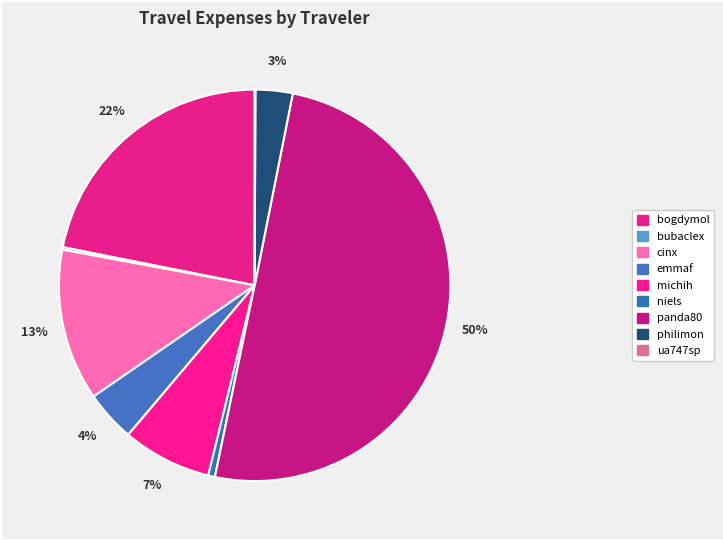

Rank the categories by value from lowest to highest.

ua747sp, bubaclex, niels, philimon, emmaf, michih, cinx, bogdymol, panda80